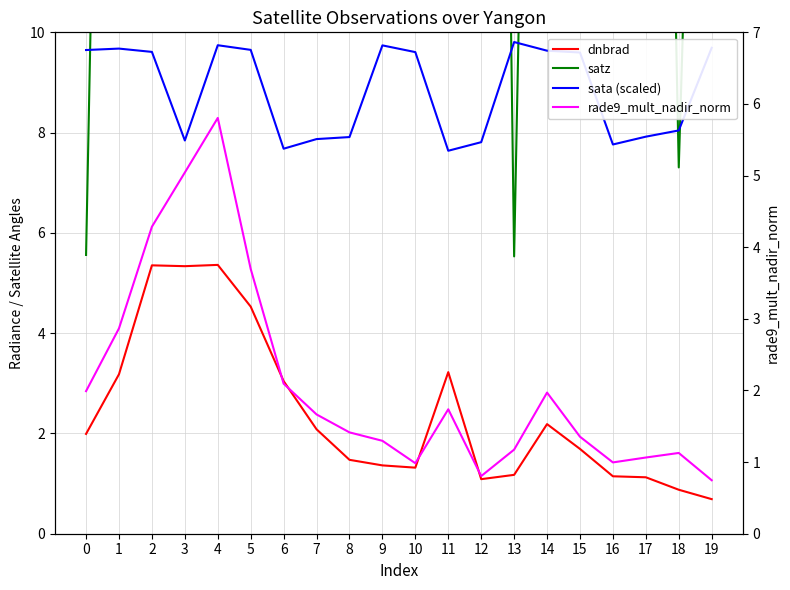

Which series has the largest total across all categories?

satz